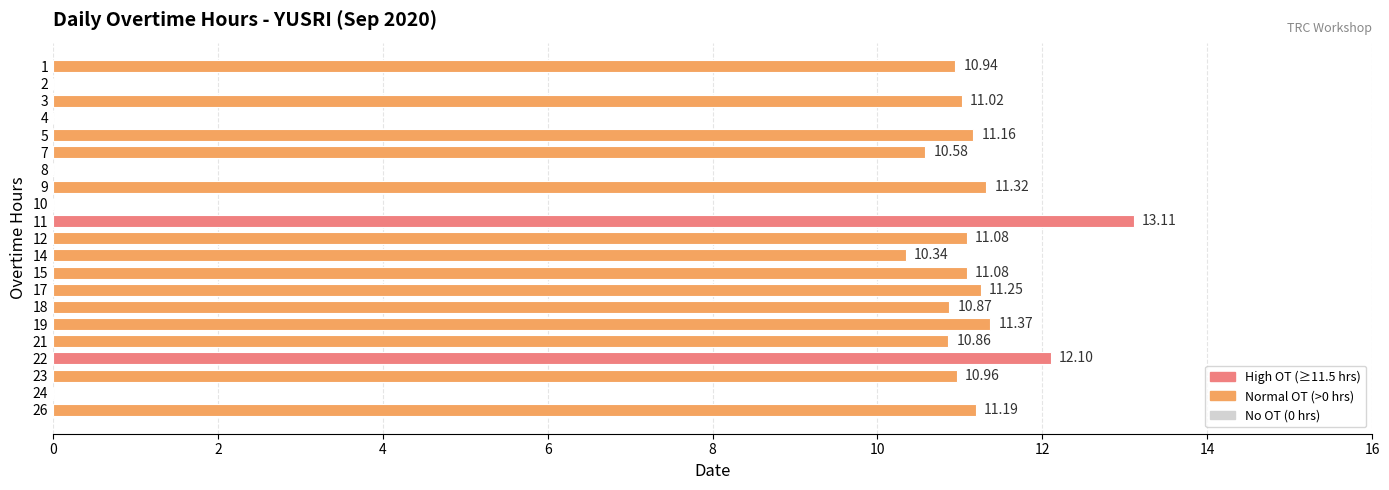

How many series are shown in this chart?

1